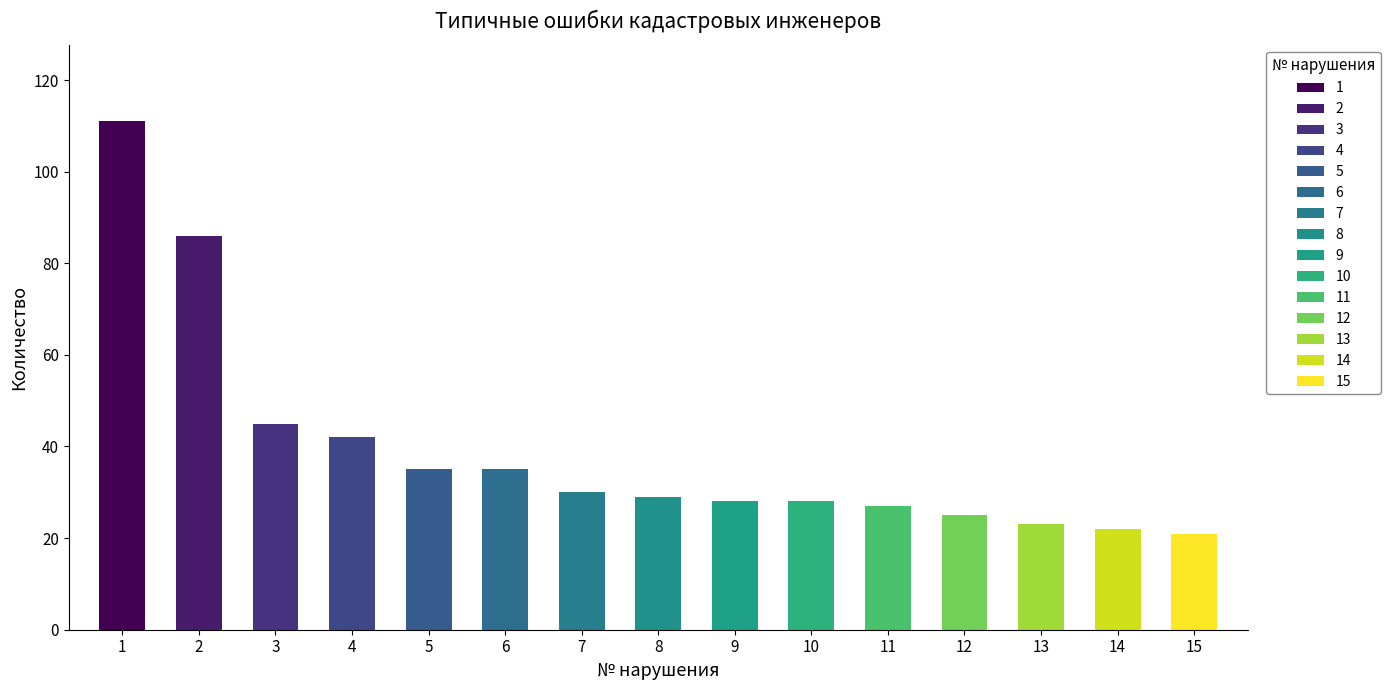

True or false: the data shows 16 at 11.

False